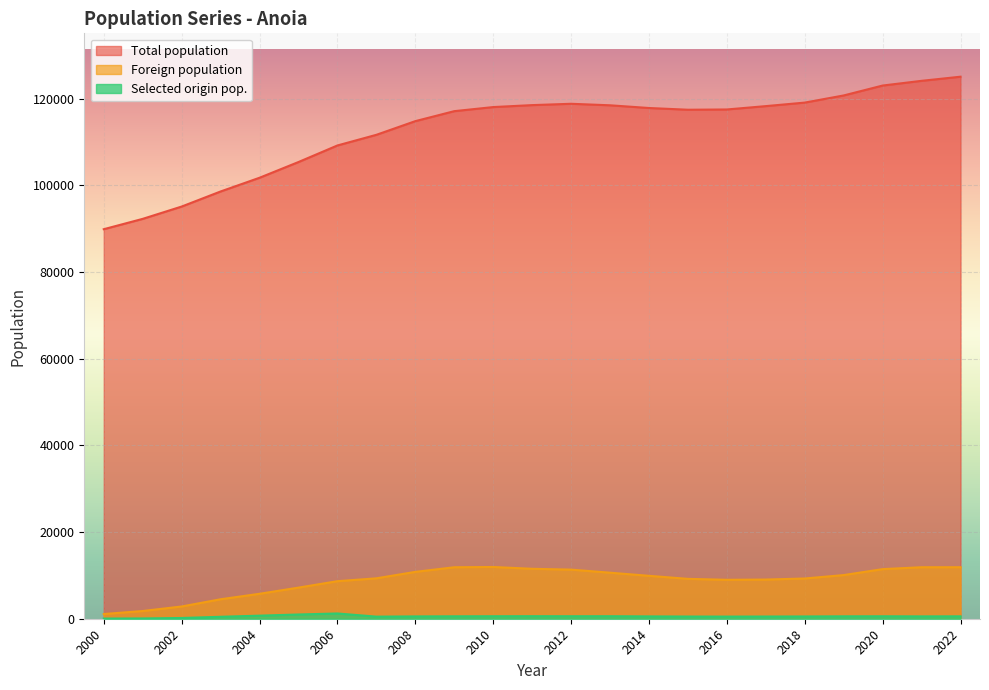

Rank the series by their maximum value, from lowest to highest.

Selected origin pop., Foreign population, Total population